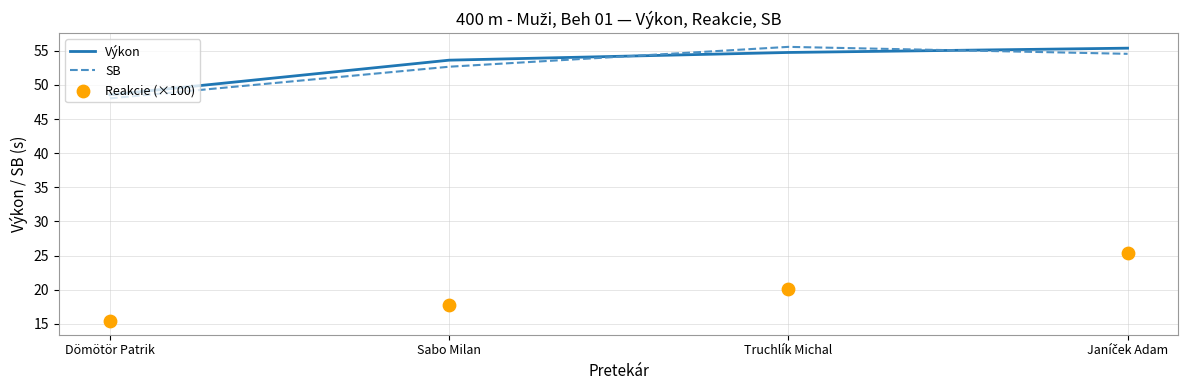

What are all the series names shown in the legend?

Výkon, SB, Reakcie (×100)